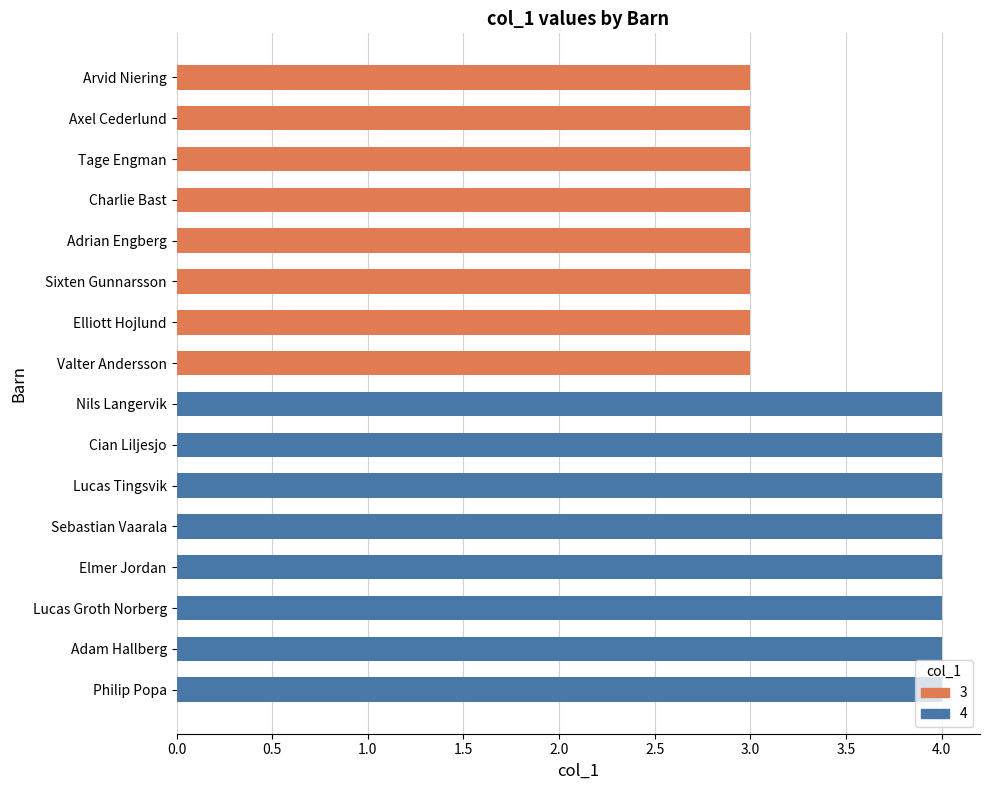

What is the value of the 5th bar from the left?

3